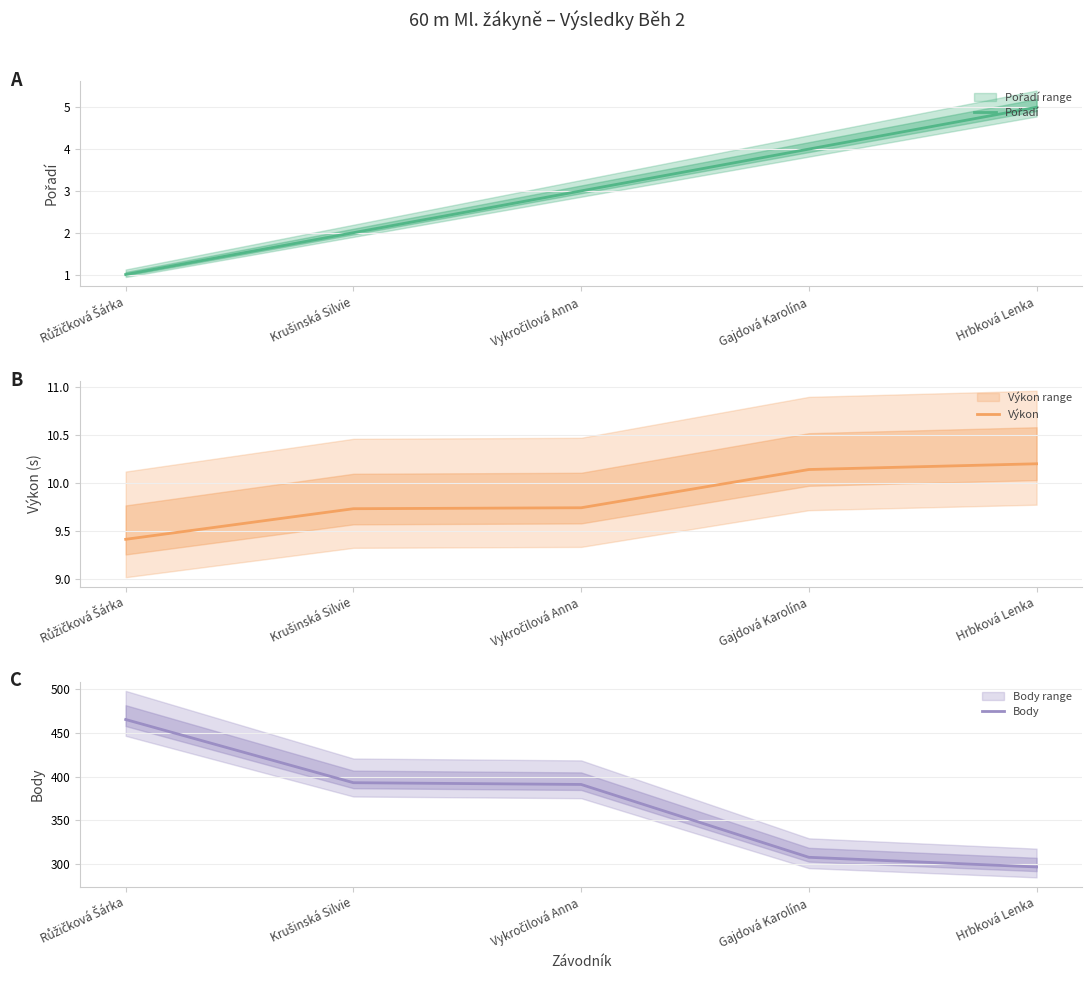

Reading left to right, transcribe all the data shown in this chart.

Pořadí: Růžičková Šárka=1.0	Krušinská Silvie=2.0	Vykročilová Anna=3.0	Gajdová Karolína=4.0	Hrbková Lenka=5.0
Výkon: Růžičková Šárka=9.4	Krušinská Silvie=9.7	Vykročilová Anna=9.7	Gajdová Karolína=10.1	Hrbková Lenka=10.2
Body: Růžičková Šárka=465.0	Krušinská Silvie=393.0	Vykročilová Anna=391.0	Gajdová Karolína=308.0	Hrbková Lenka=297.0